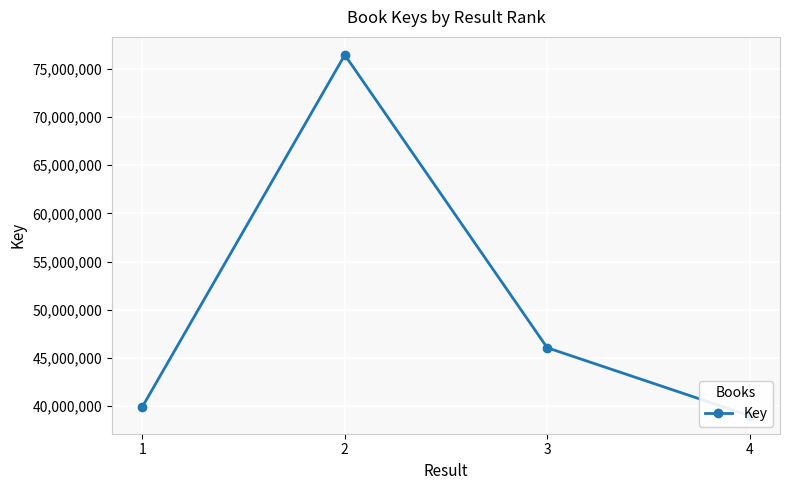

The value at 2 is 107744172. True or false?

False